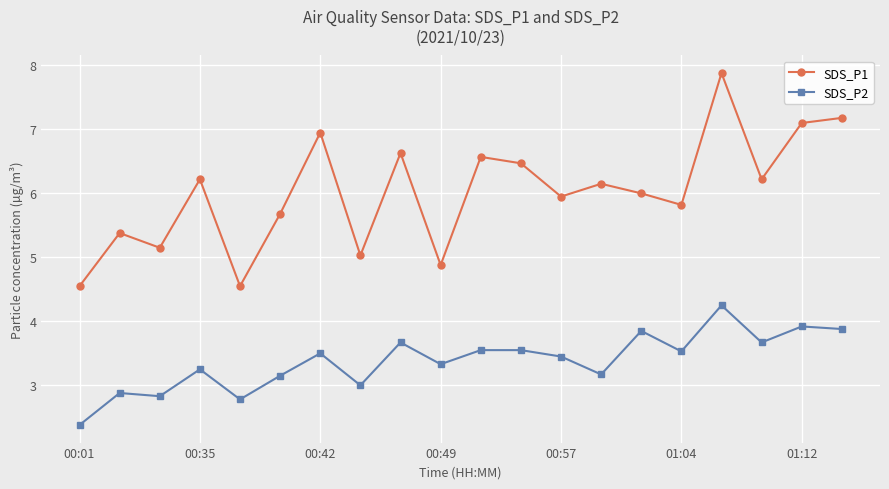

True or false: SDS_P1 and SDS_P2 intersect in this chart.

False